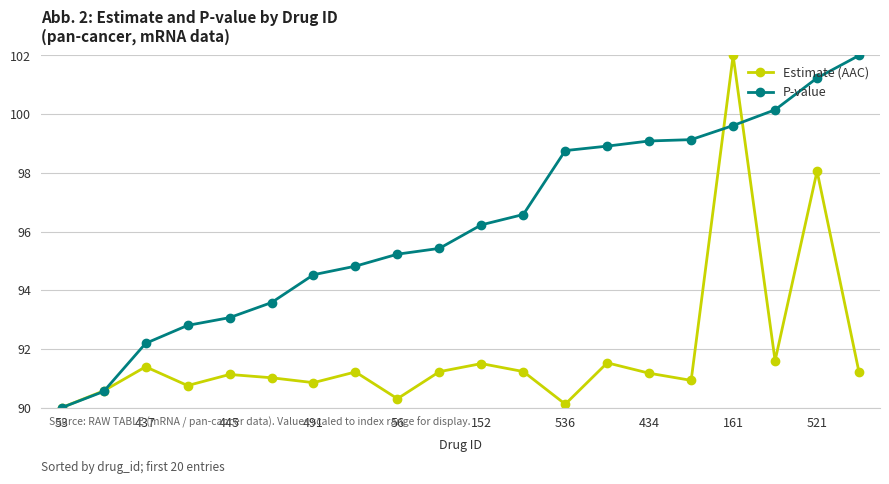

List the series in order of their overall mean, highest first.

P-value, Estimate (AAC)